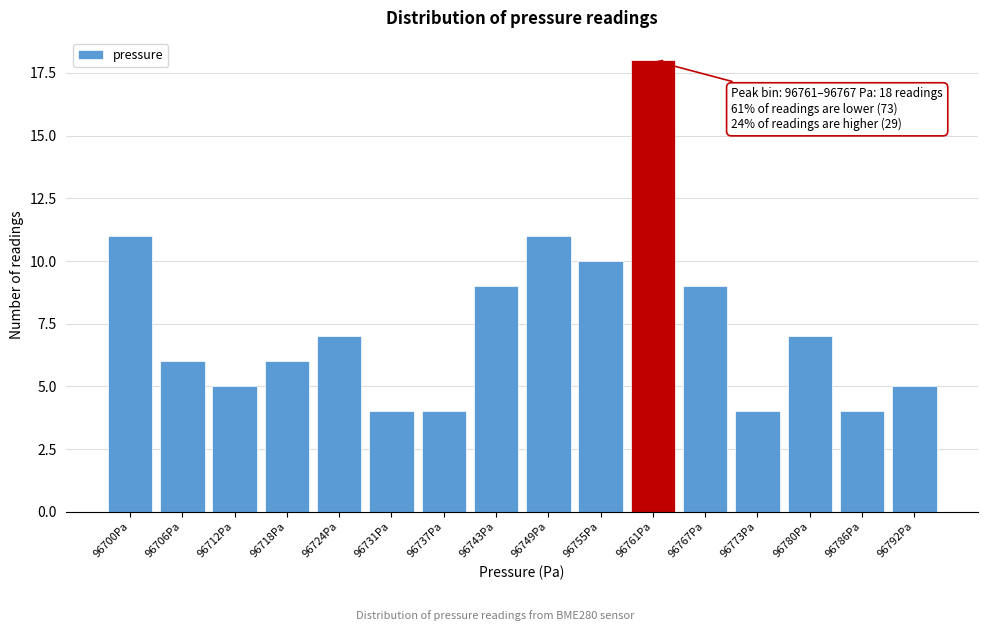

Reading left to right, extract all data points from this chart.

11	6	5	6	7	4	4	9	11	10	18	9	4	7	4	5